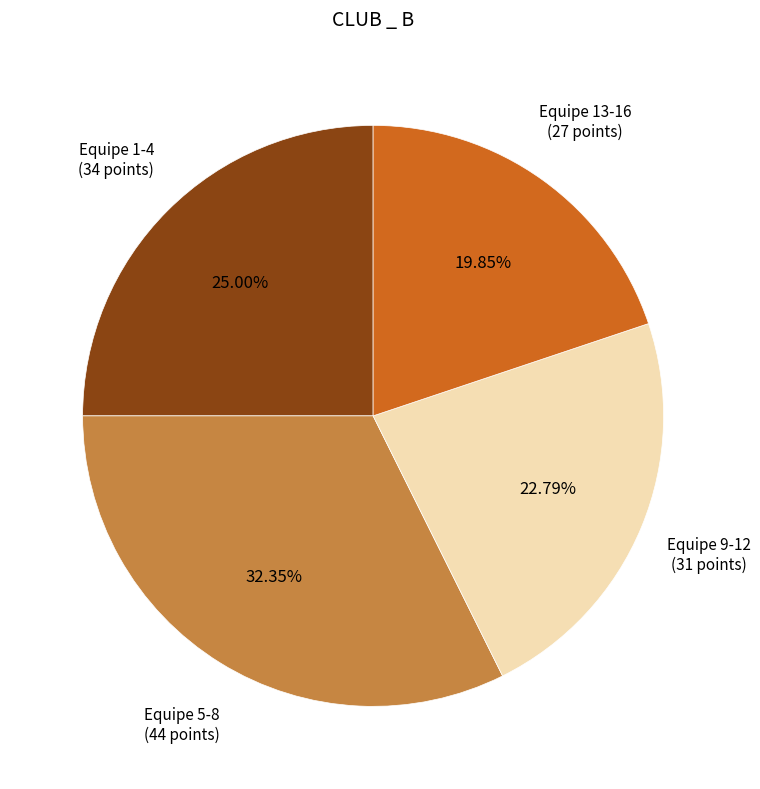

Is there a majority slice in this chart?

No